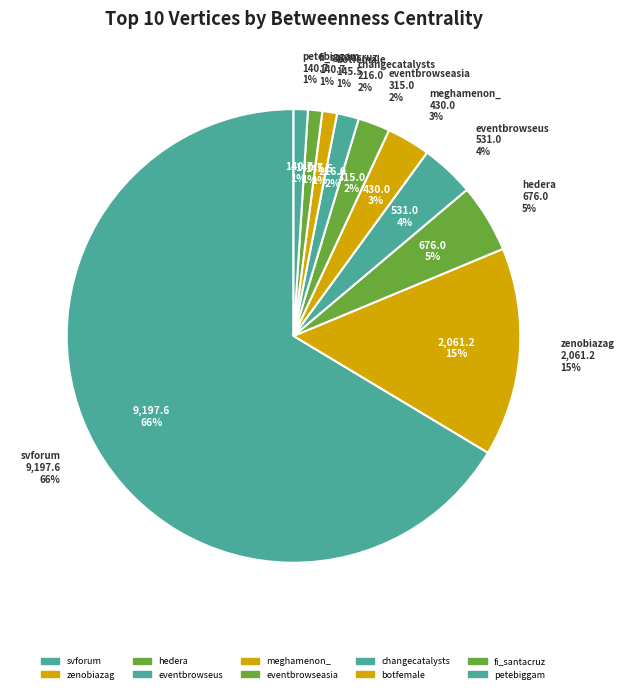

To the nearest percent, what portion does fi_santacruz represent?

1%